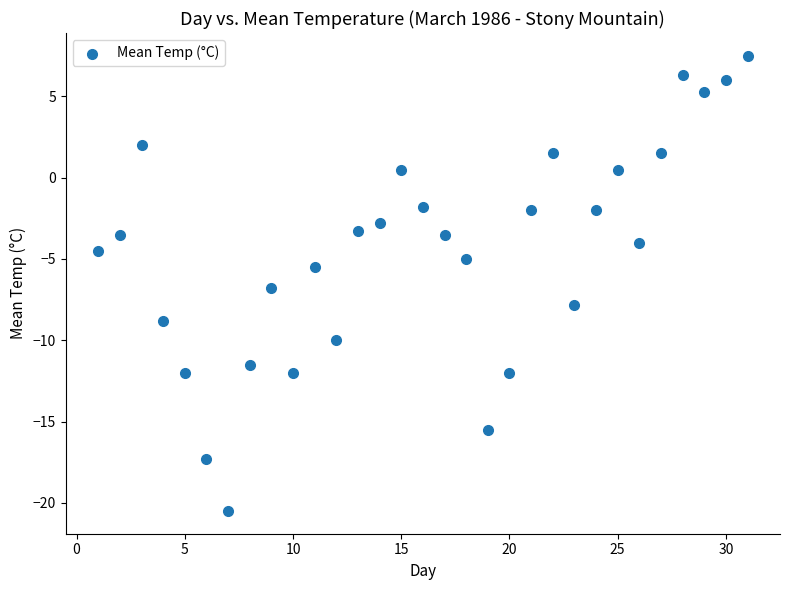

What is the range of Y values (max minus min)?

28.0